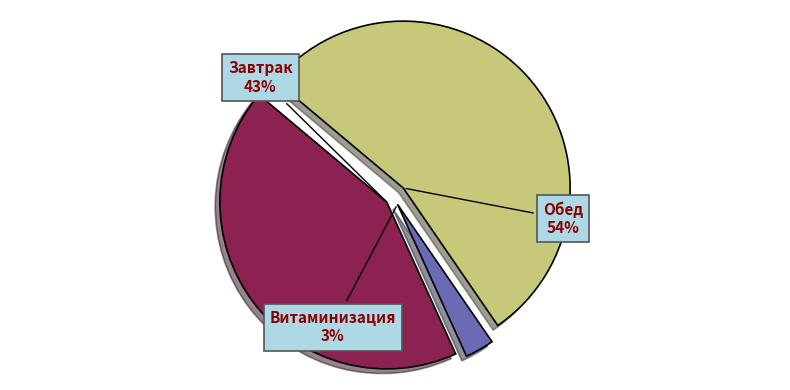

To the nearest percent, what percentage of the pie is Завтрак?

43%